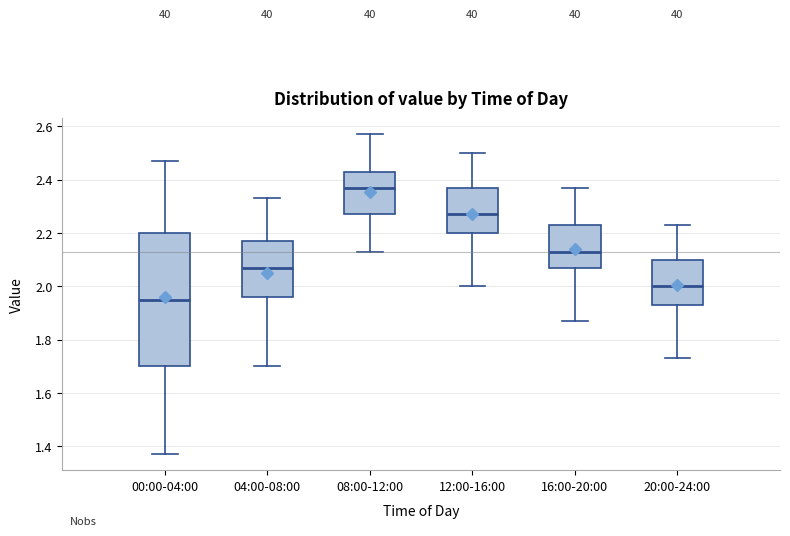

Which box has the lowest median line?

00:00-04:00